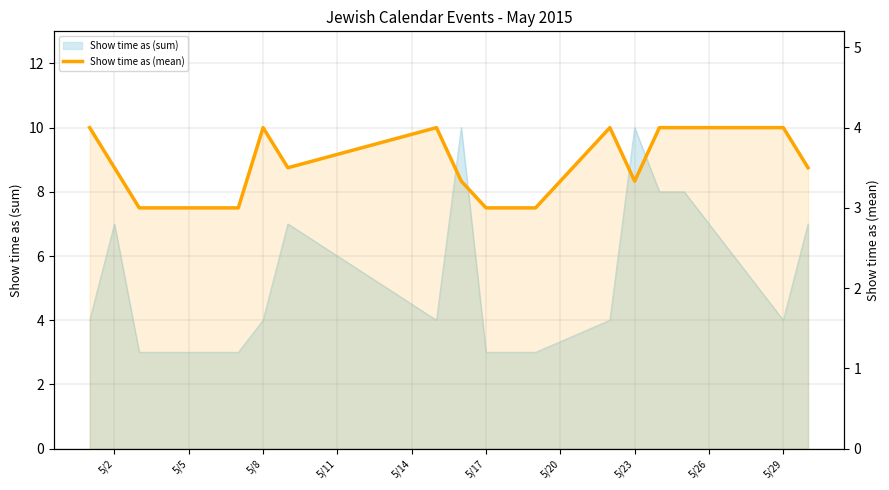

How many points are lower than both their immediate neighbors (excluding endpoints)?

2